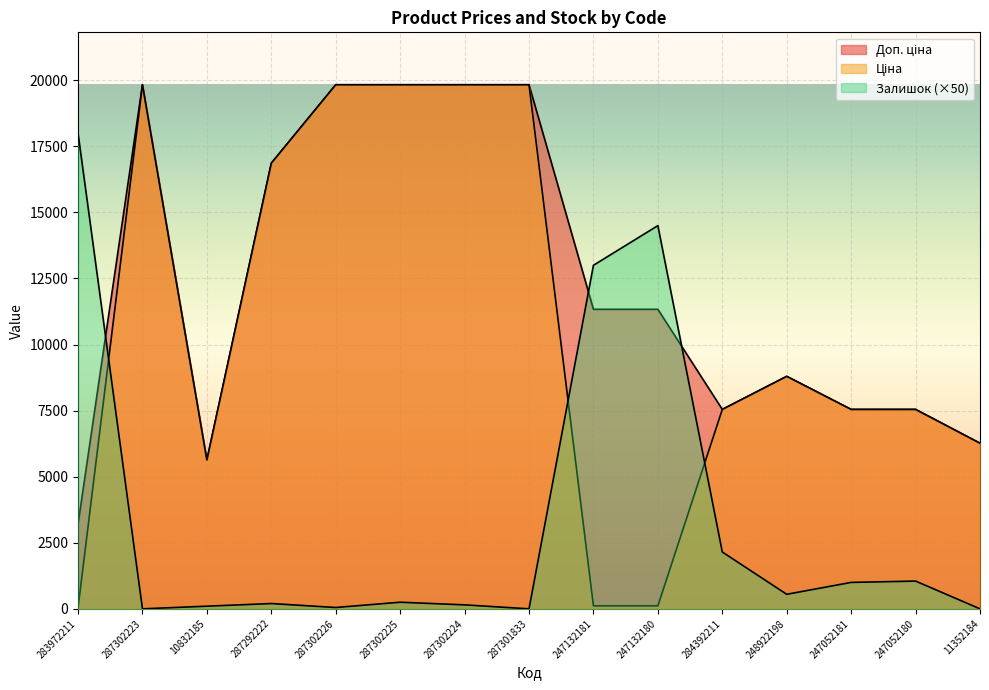

What is the value of the Ціна point at the 4th from the left?

16863.2